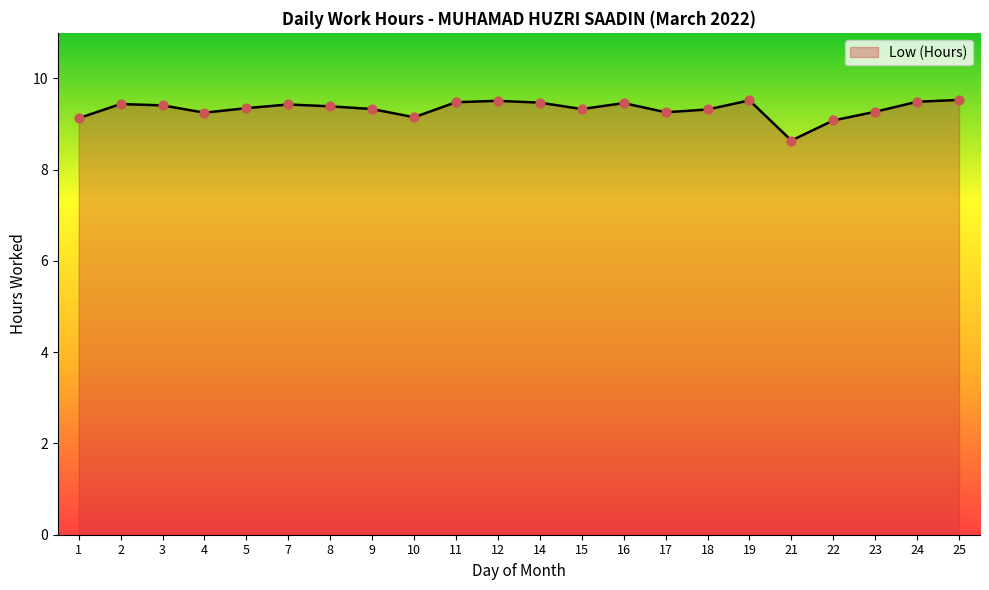

Between 25 and 15, which is larger?

25